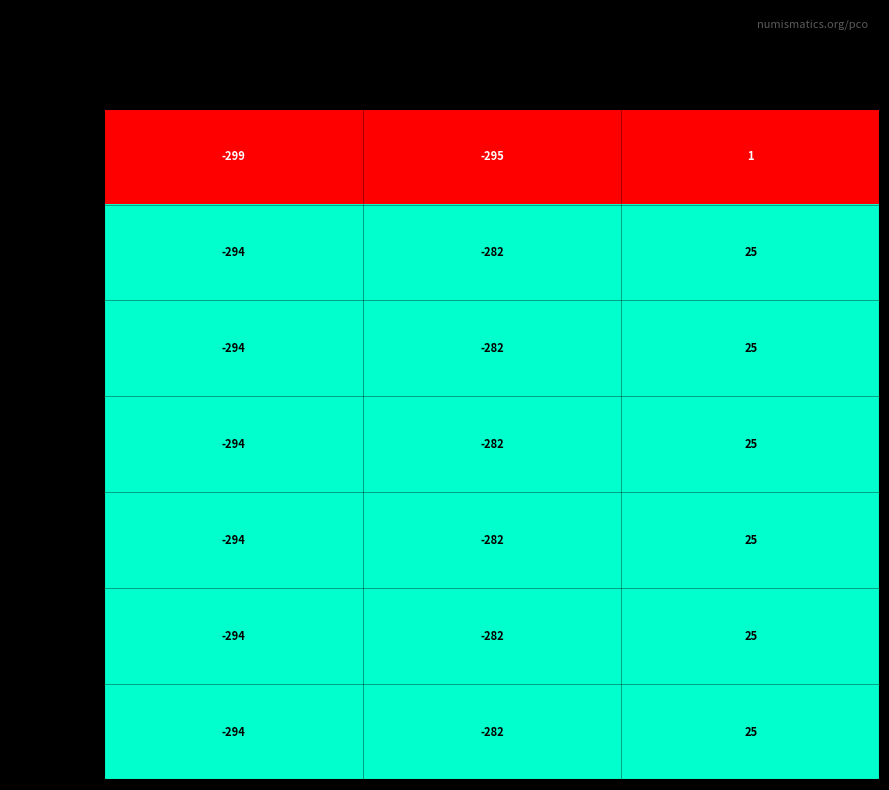

Reading left to right, what are all the values shown in this chart?

cpe.1_1.118: -299	-295	1
cpe.1_1.178: -294	-282	25
cpe.1_1.179: -294	-282	25
cpe.1_1.180: -294	-282	25
cpe.1_1.181: -294	-282	25
cpe.1_1.192: -294	-282	25
cpe.1_1.193: -294	-282	25